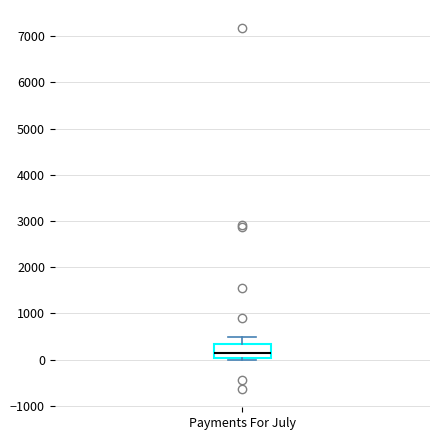

Read this box plot against the y-axis: the position of the median line, the range covered by the box, and the ends of both whiskers. The values are not printed on the chart, so give them approximately, as read against the axis.

median 100, box 0 to 300, whiskers 0 (just below the box's lower edge) to 500